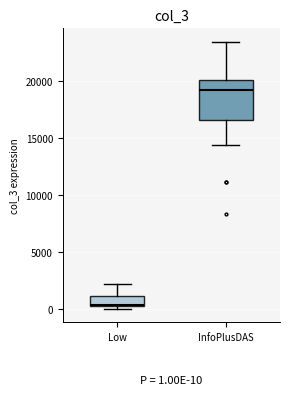

Which box has the highest median line?

InfoPlusDAS